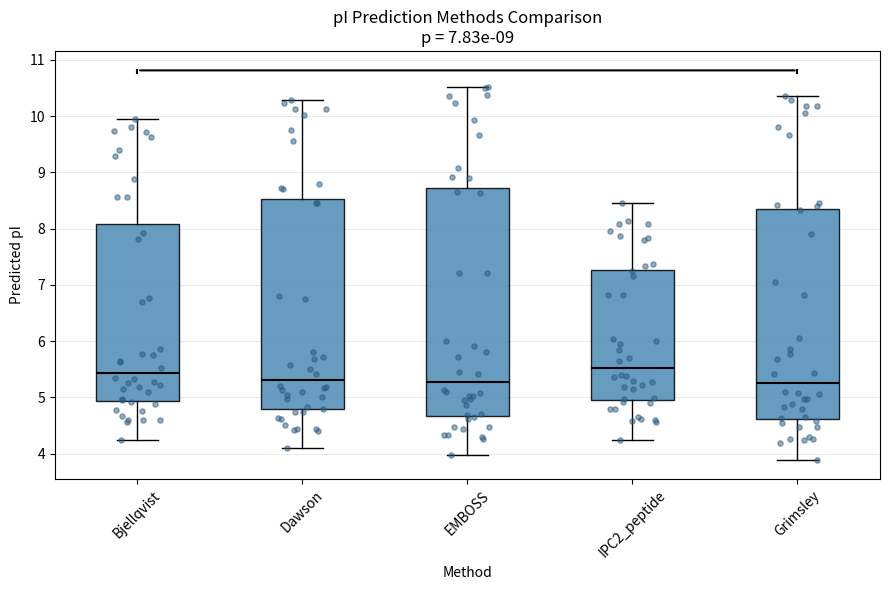

Reading left to right, transcribe this box plot: for each box, give where its median line is, the range the box spans, and where its two whiskers end, as read against the y-axis. The values are not printed on the chart, so give them approximately, as read against the axis.

Bjellqvist: median 5.4, box 4.9 to 8.1, whiskers 4.3 to 9.9
Dawson: median 5.3, box 4.8 to 8.5, whiskers 4.1 to 10.3
EMBOSS: median 5.3, box 4.7 to 8.7, whiskers 4.0 to 10.5
IPC2_peptide: median 5.5, box 5.0 to 7.3, whiskers 4.3 to 8.5
Grimsley: median 5.3, box 4.6 to 8.3, whiskers 3.9 to 10.4